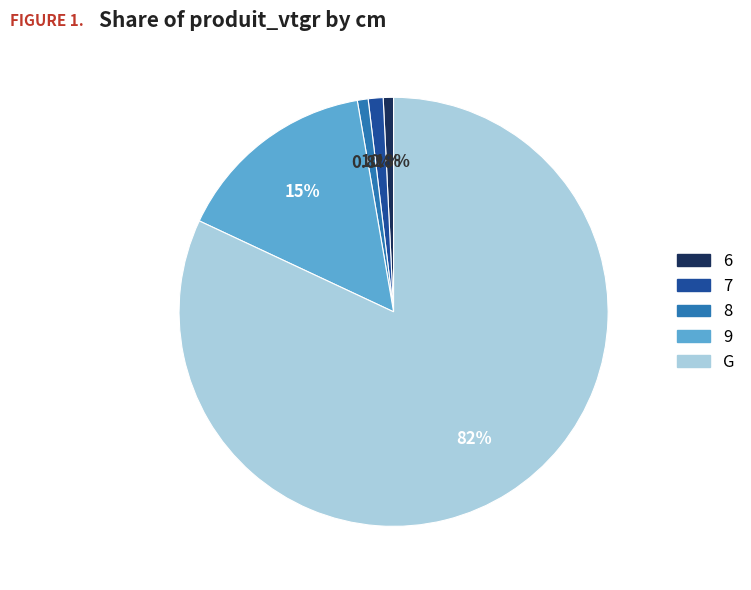

Approximately how many times larger is the value at 9 compared to 6?

19.8